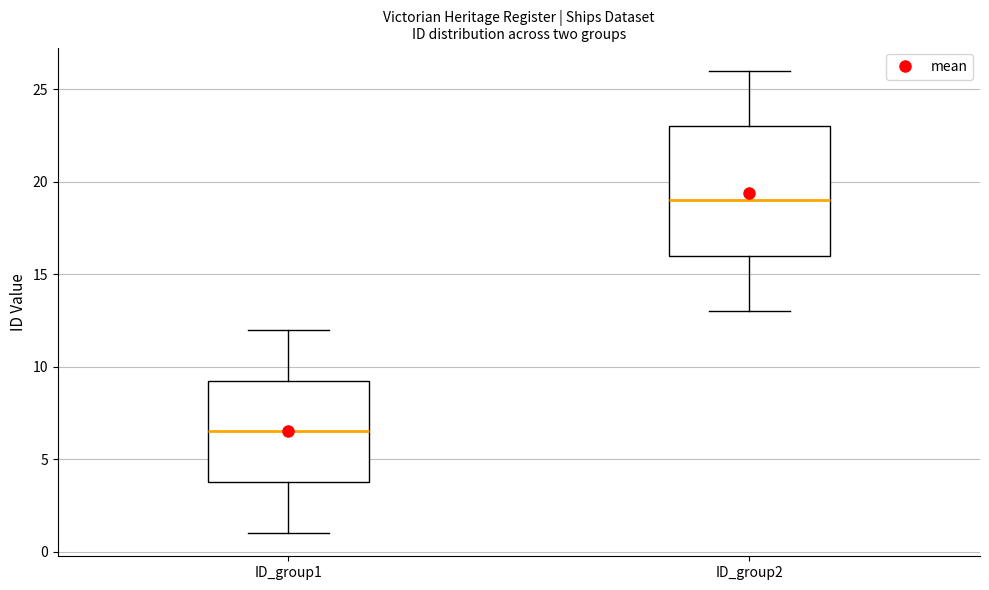

Which box has the highest median line?

ID_group2